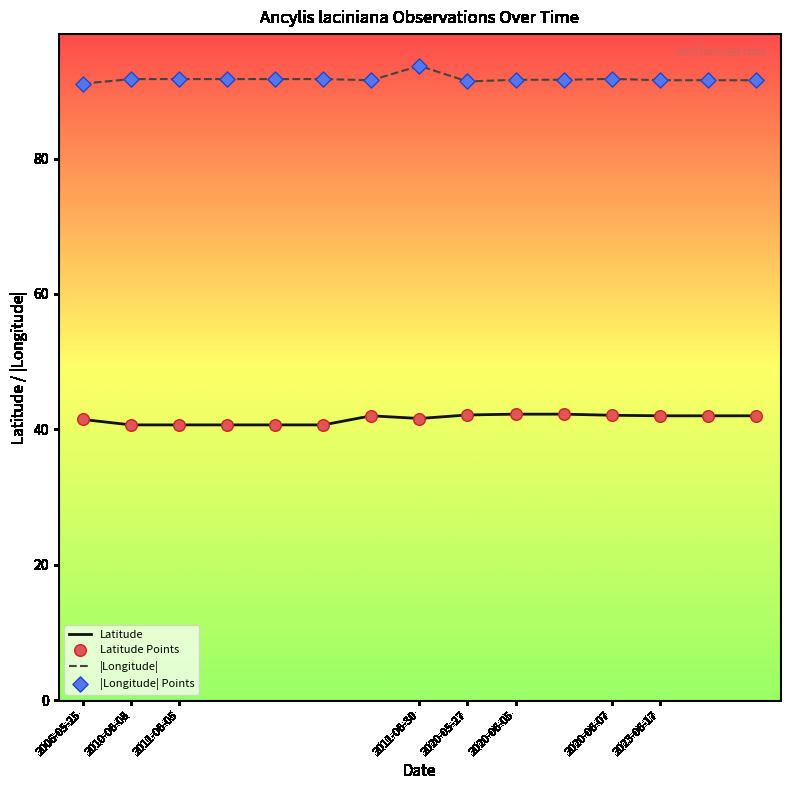

What is the difference between the maximum and minimum values in the |Longitude| series?

2.6